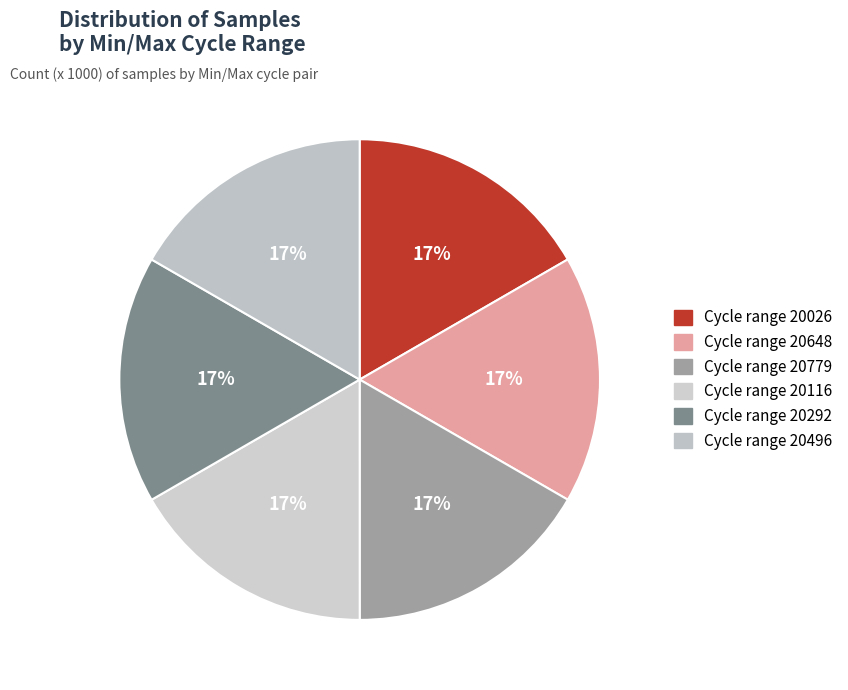

How many segments does this pie chart have?

6